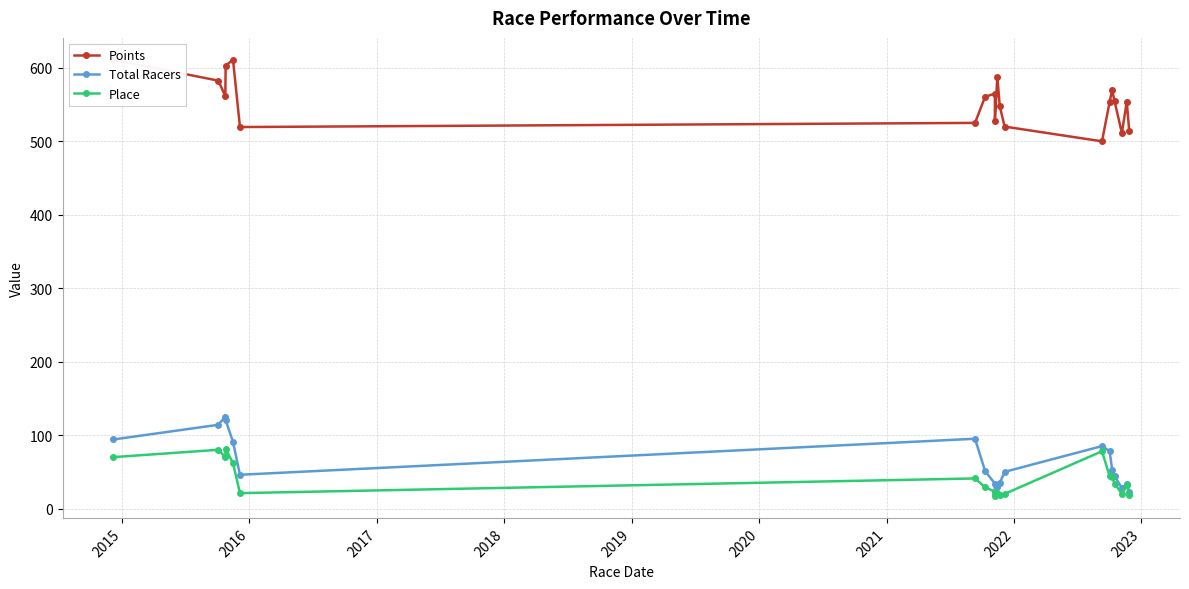

The value of Place at 14 is 11.2. True or false?

False